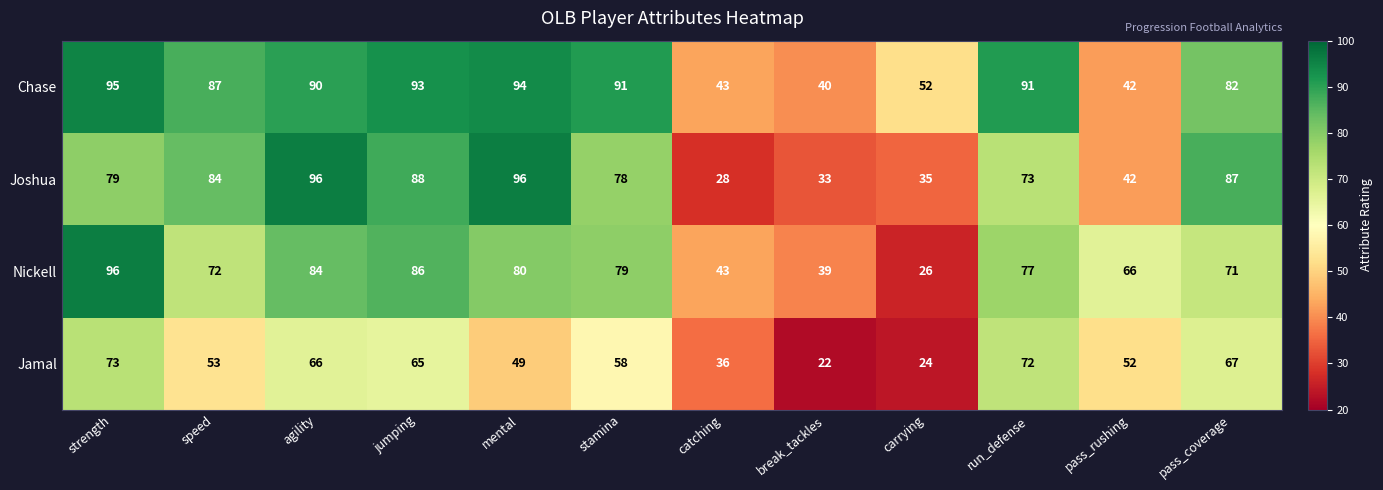

Rank the series at jumping from highest to lowest value.

Chase, Joshua, Nickell, Jamal